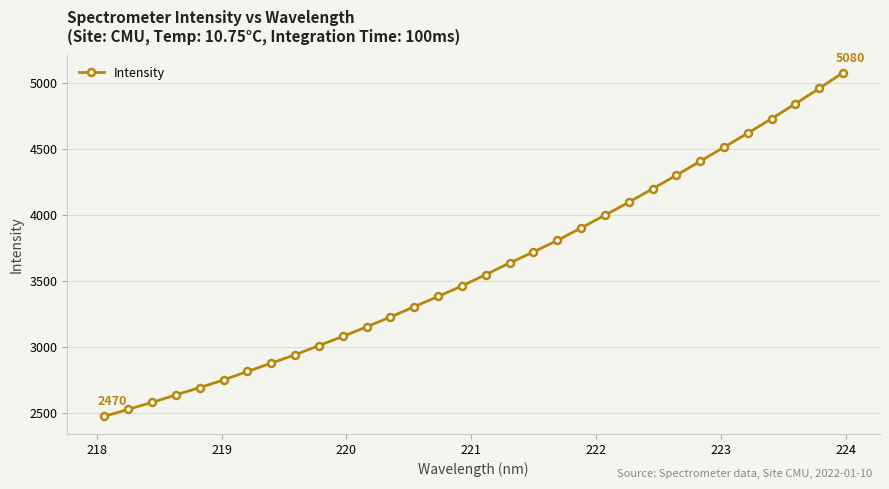

What is the difference between the maximum and minimum values?

2609.7